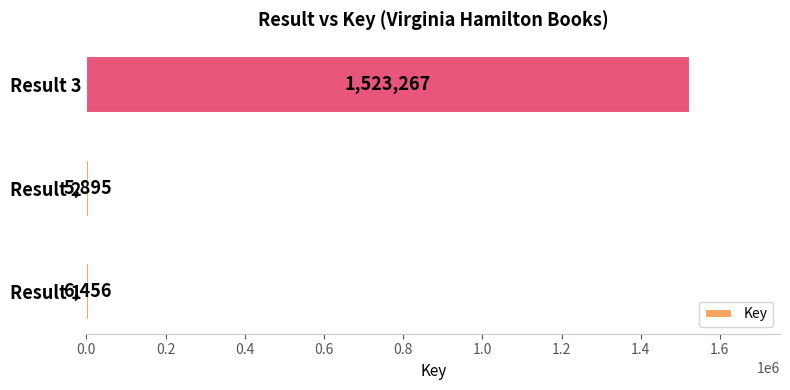

List the labels in order of value, smallest first.

Result 2, Result 1, Result 3